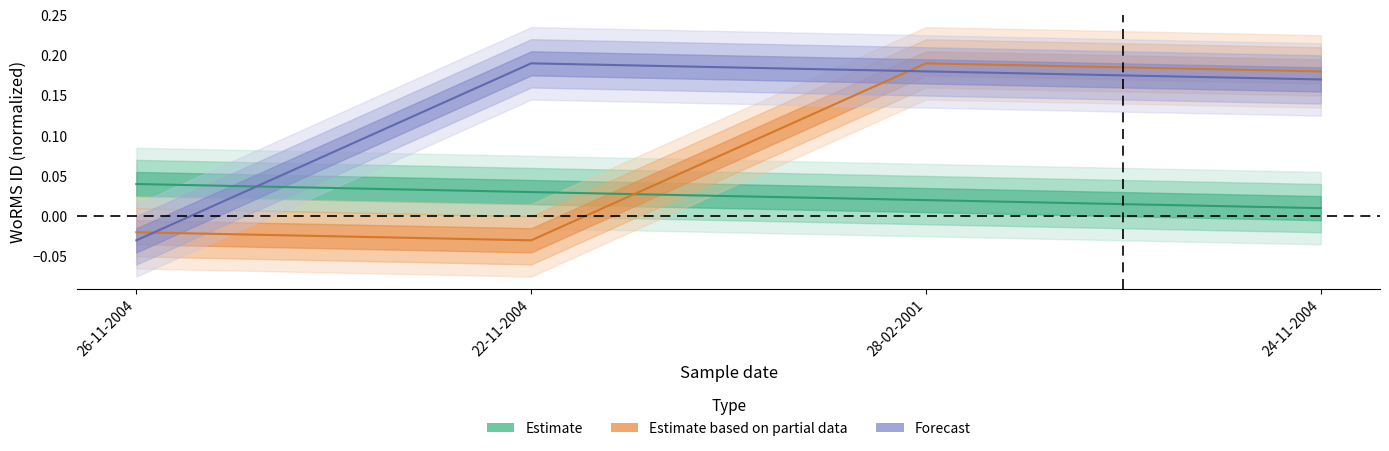

What is the value of the Forecast point at the 3rd from the left?

0.2